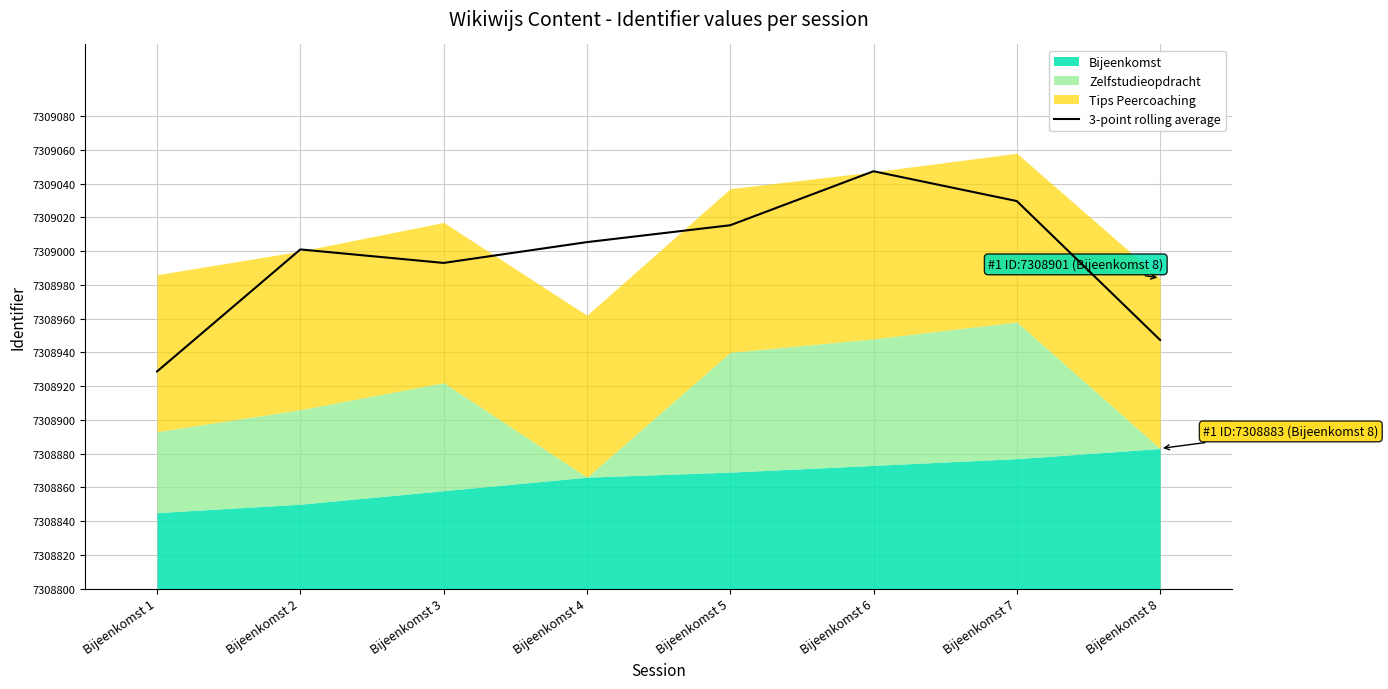

Where is the first local maximum?

Bijeenkomst 2